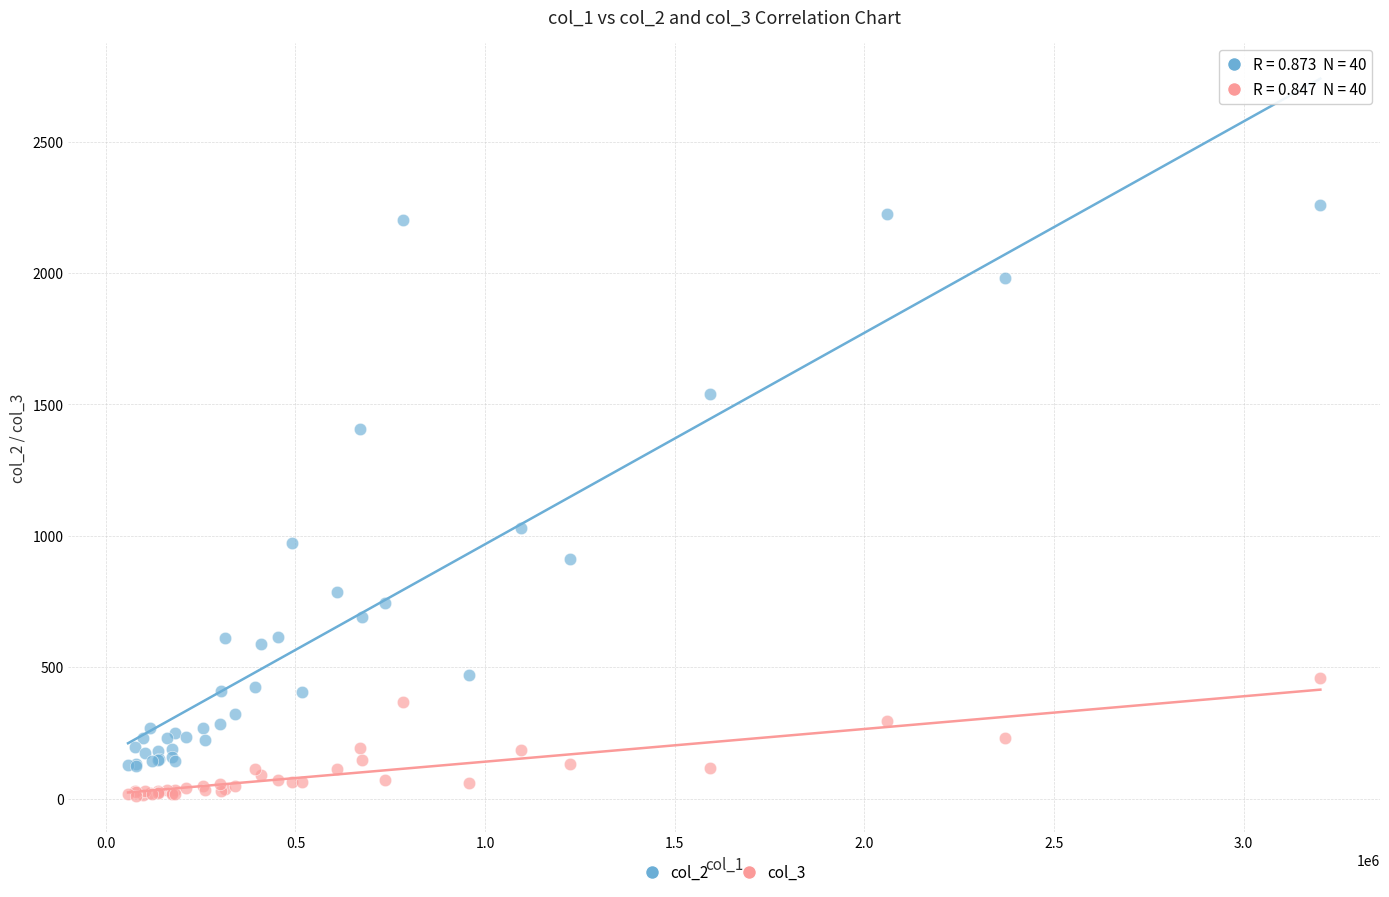

Which series contains the lowest Y value?

col_3